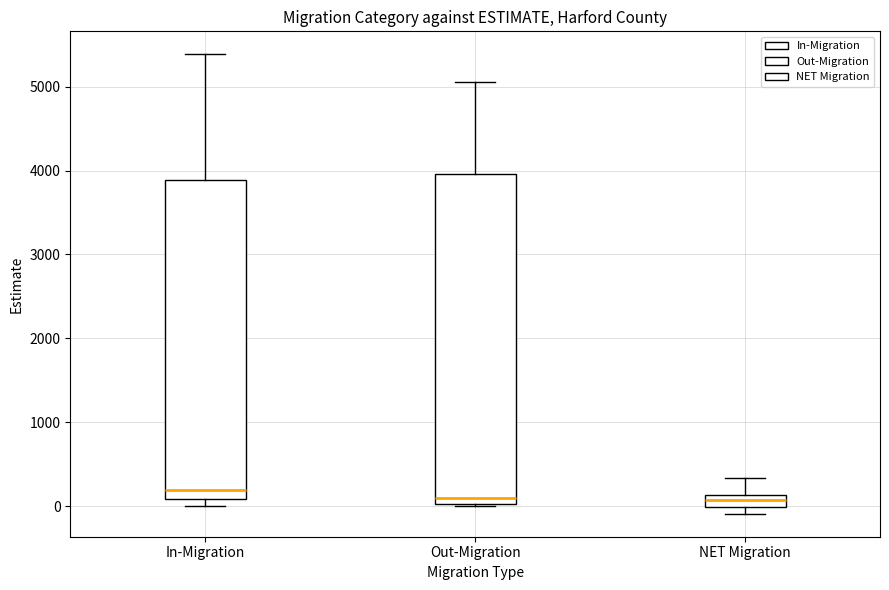

Where does the upper whisker of the box for In-Migration end on the y-axis? The values are not printed on the chart, so give them approximately, as read against the axis.

5400